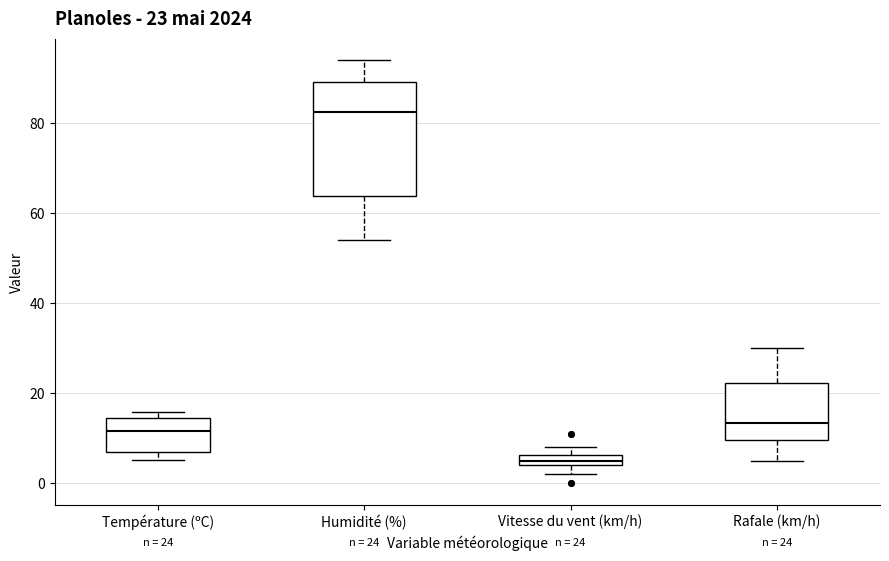

Which box is the tallest, from its lower edge to its upper edge?

Humidité (%)